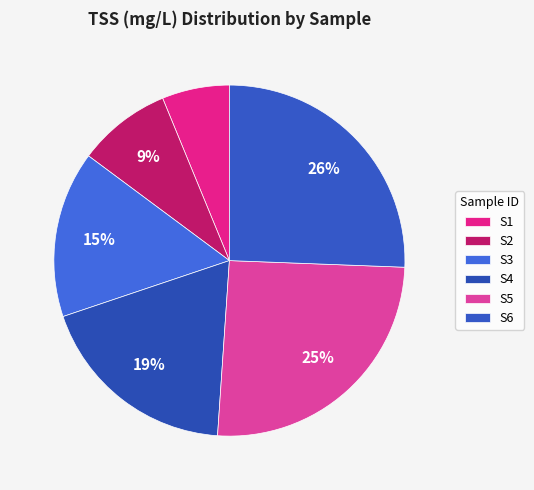

To the nearest percent, what is the difference between the largest and smallest slice percentages?

19%